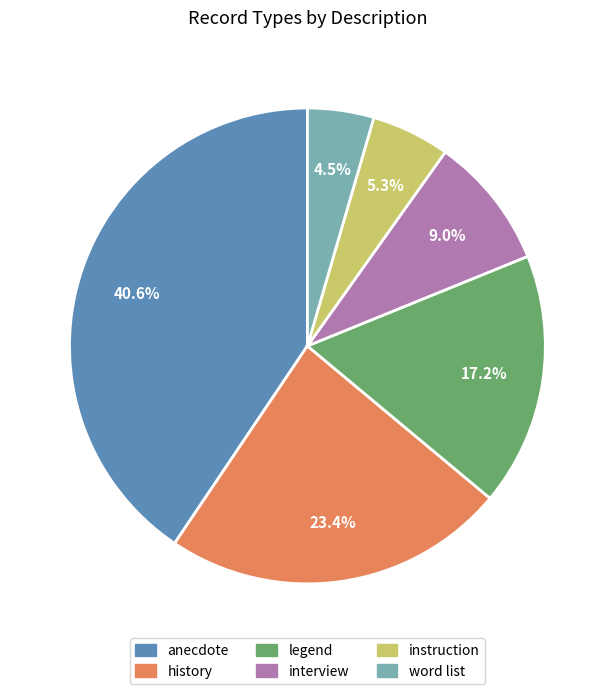

What is the ratio of the value at word list to the value at instruction?

0.8